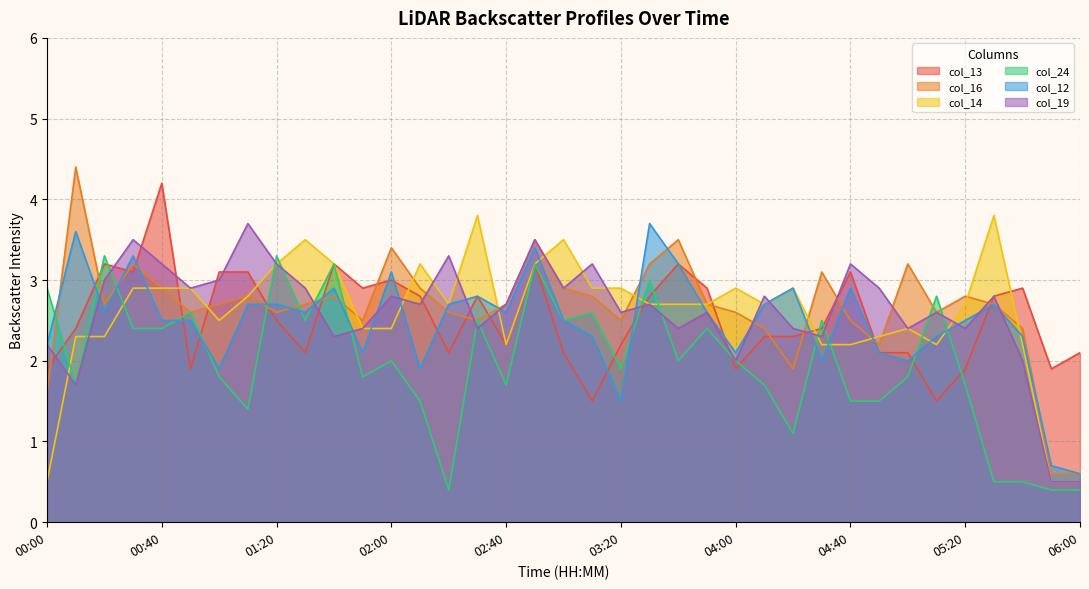

Which has a higher value, 05:10 or 00:00?

00:00